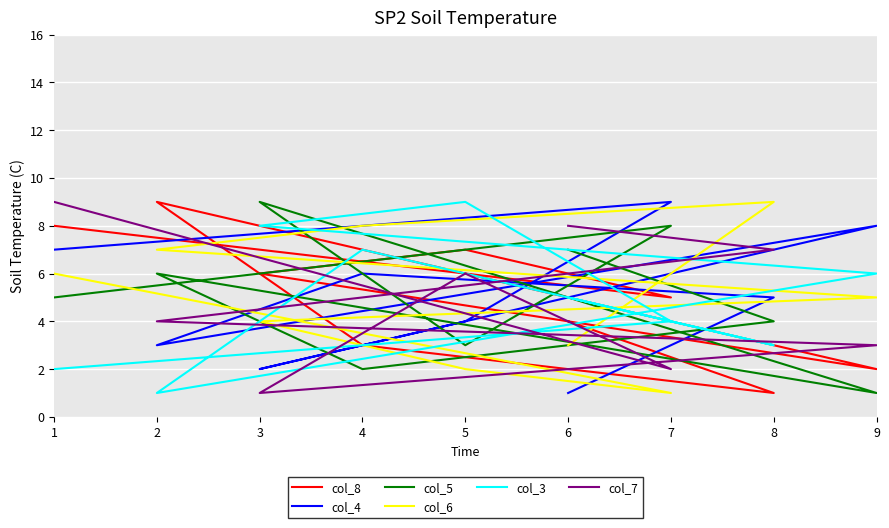

List the labels in order of col_8 value, smallest first.

8, 9, 4, 6, 7, 3, 5, 1, 2